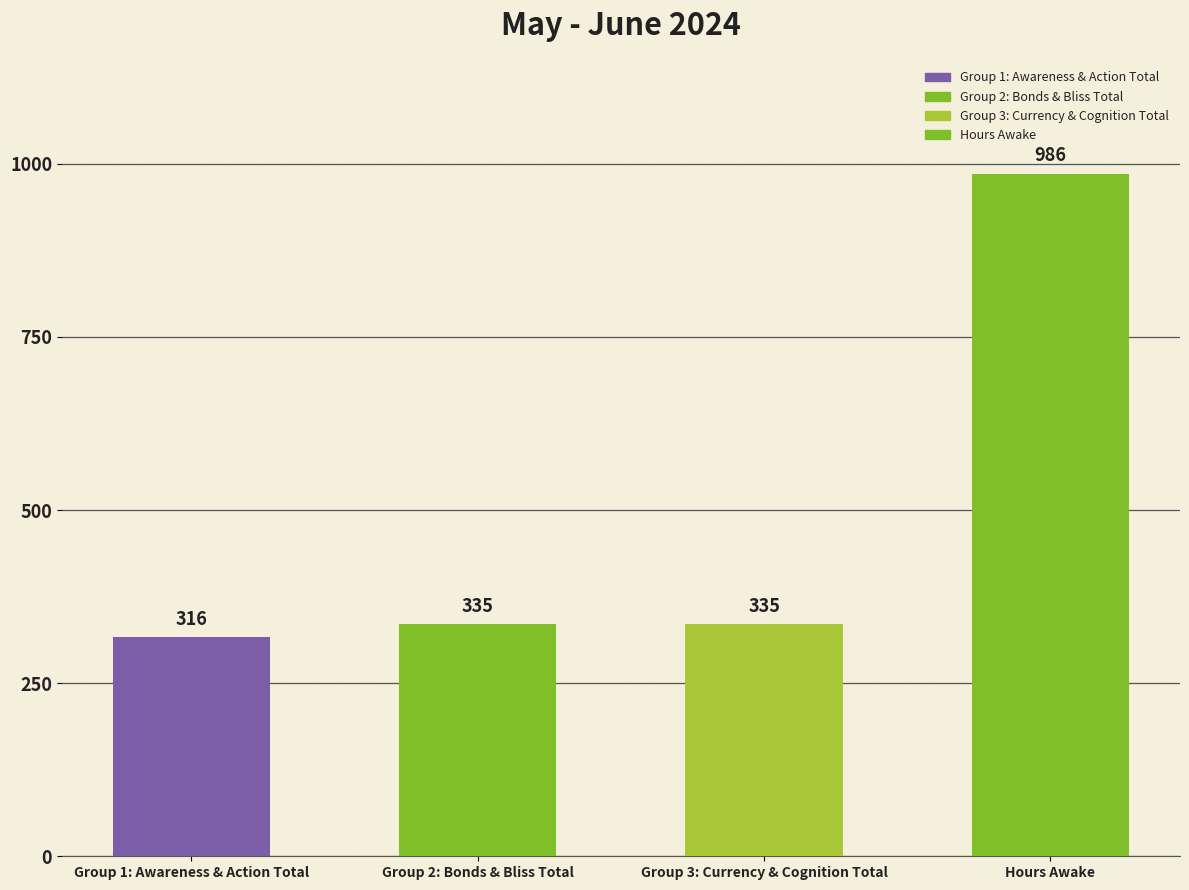

True or false: the data shows 465 at Group 1: Awareness & Action Total.

False